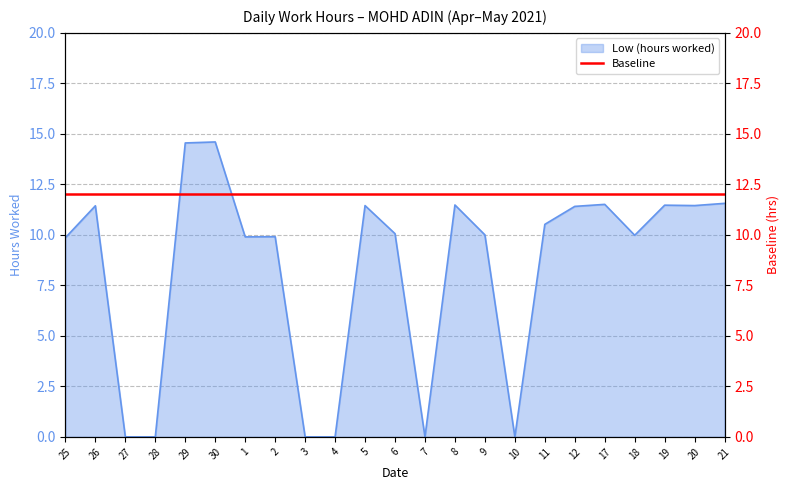

What is the sum of the values at 10 and 29?

14.6